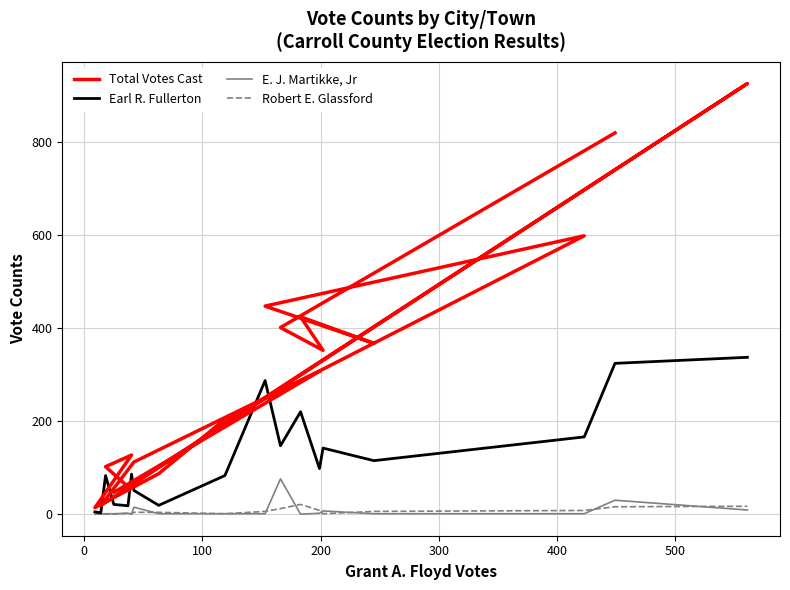

True or false: Robert E. Glassford and Earl R. Fullerton intersect in this chart.

False